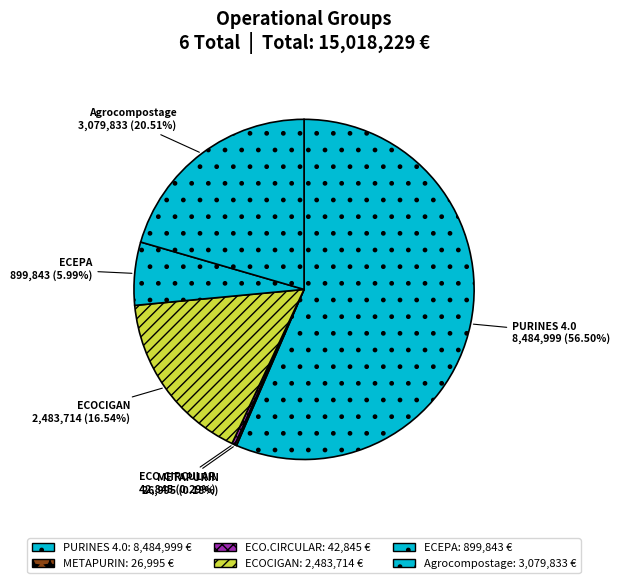

Combined, do ECO.CIRCULAR and ECEPA account for over 50%?

No